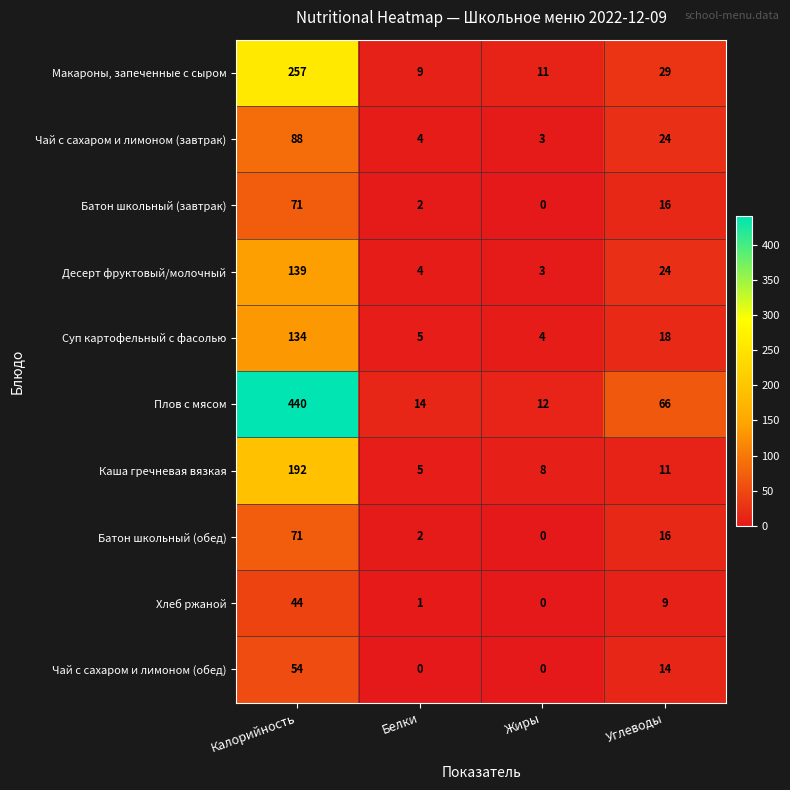

Which series changed the most between Калорийность and Углеводы?

Плов с мясом